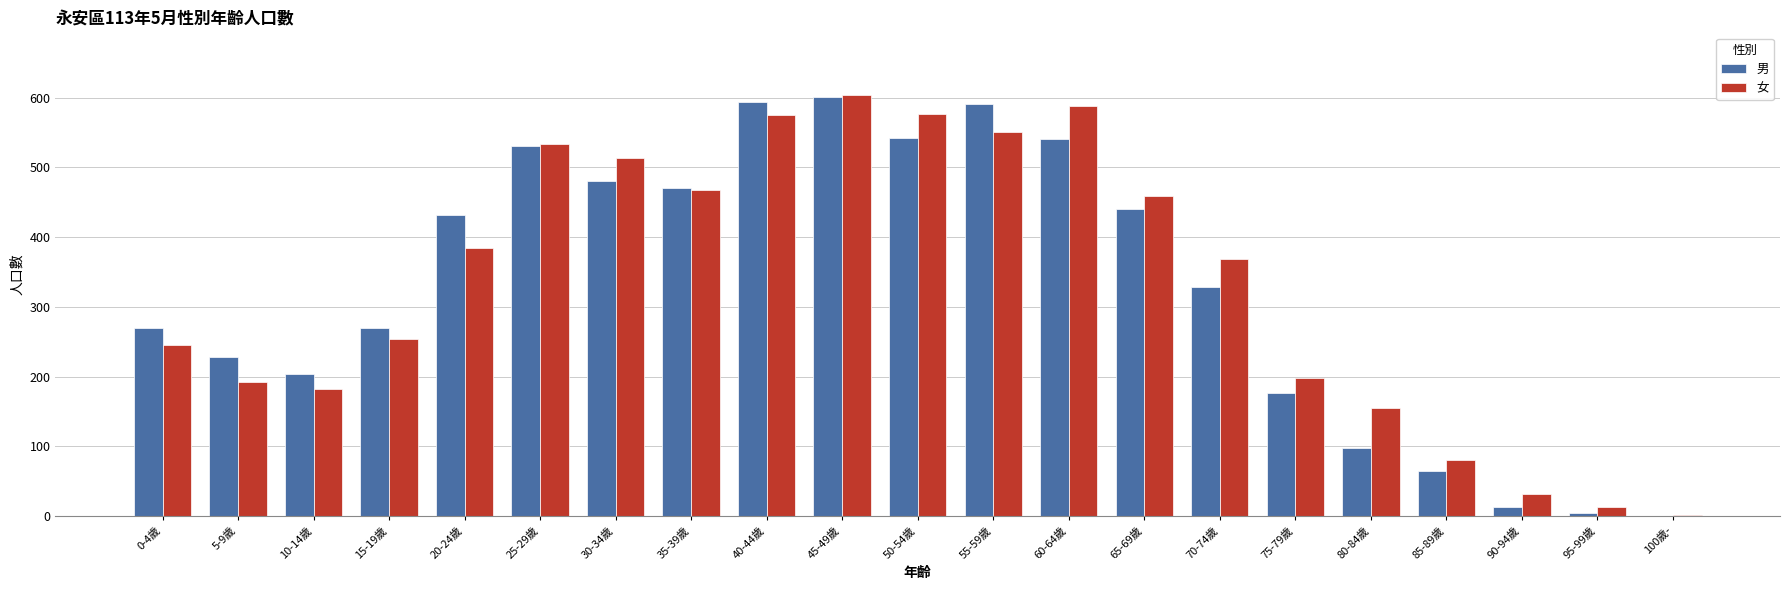

What is the sum of the 男 values at 50-54歲 and 40-44歲?

1135